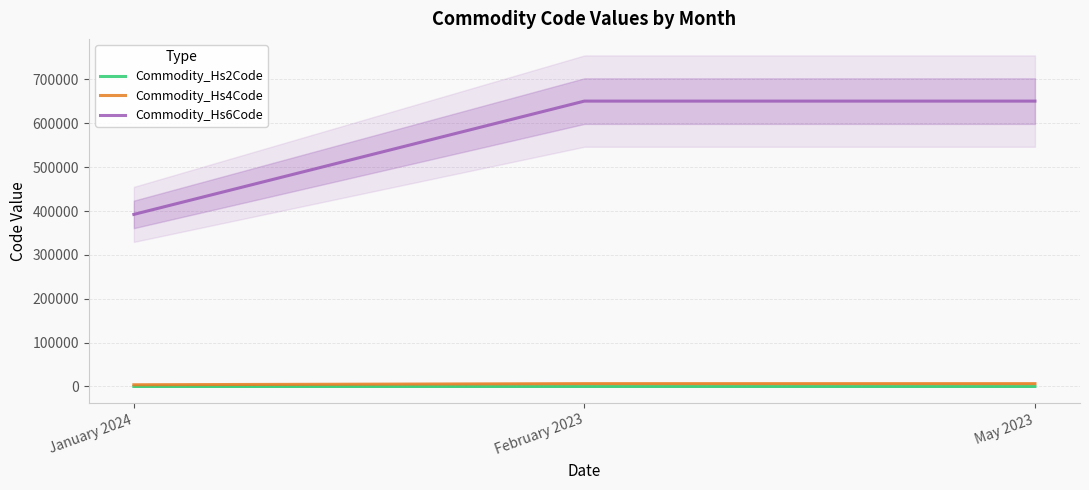

What are all the series names shown in the legend?

Commodity_Hs2Code, Commodity_Hs4Code, Commodity_Hs6Code